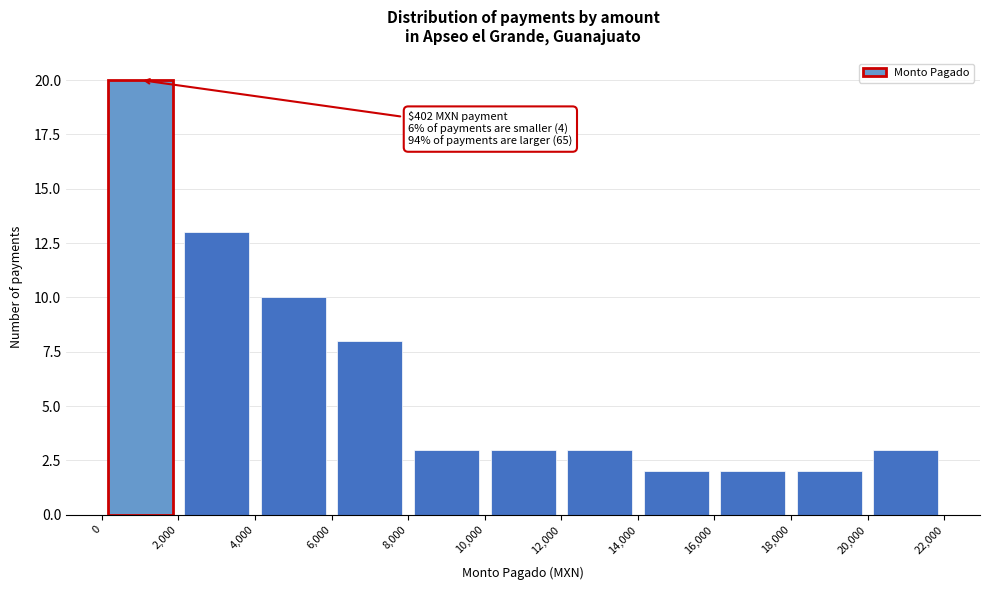

Over which range of the x-axis is the bar tallest?

0 to 2,000